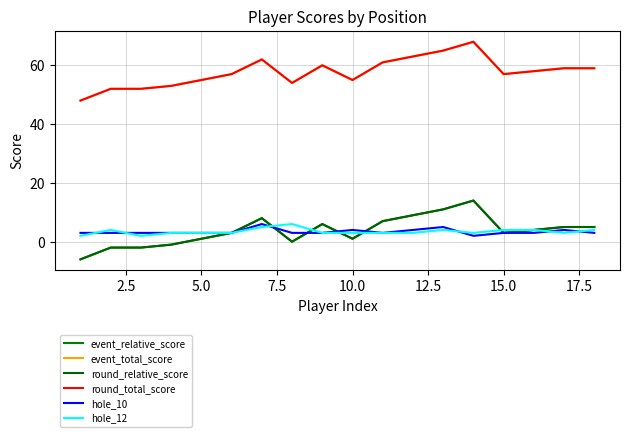

True or false: hole_12 and round_total_score intersect in this chart.

False